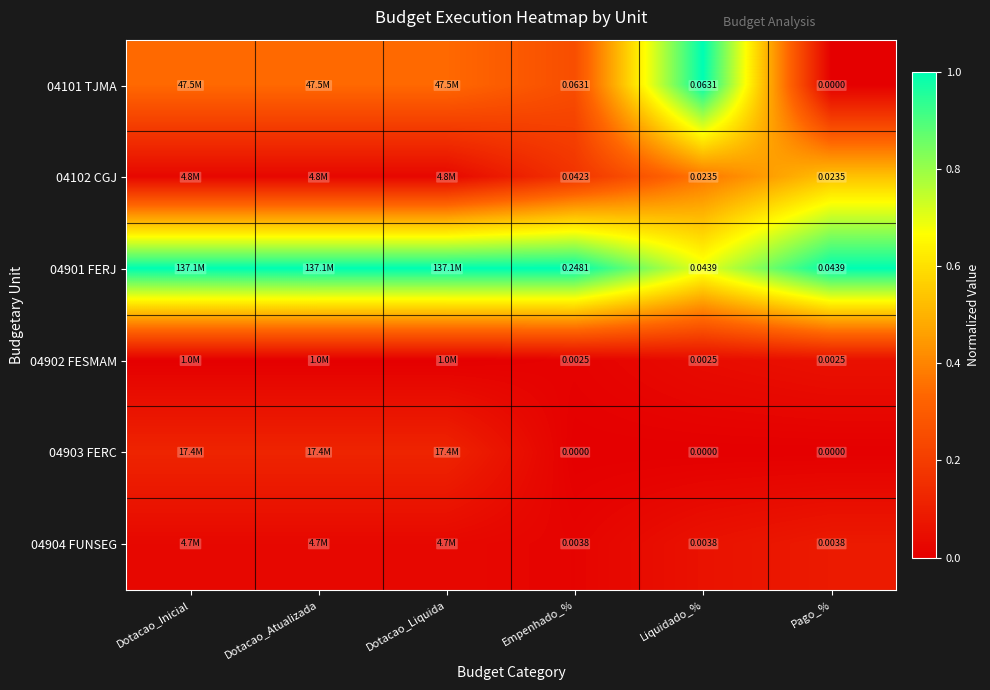

Is the value of 04903 FERC at Pago_% greater than the value of 04902 FESMAM at Pago_%?

No